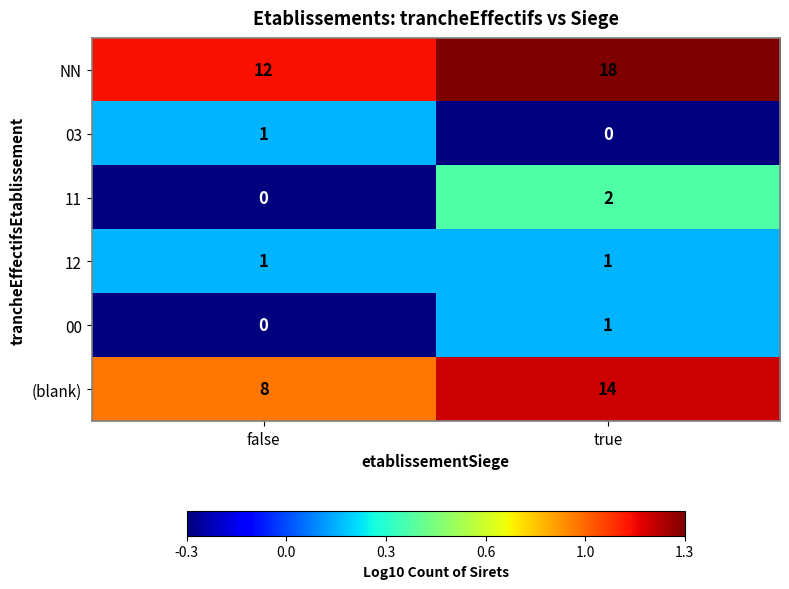

Reading left to right, what are all the values shown in this chart?

NN: 12	18
03: 1	0
11: 0	2
12: 1	1
00: 0	1
(blank): 8	14